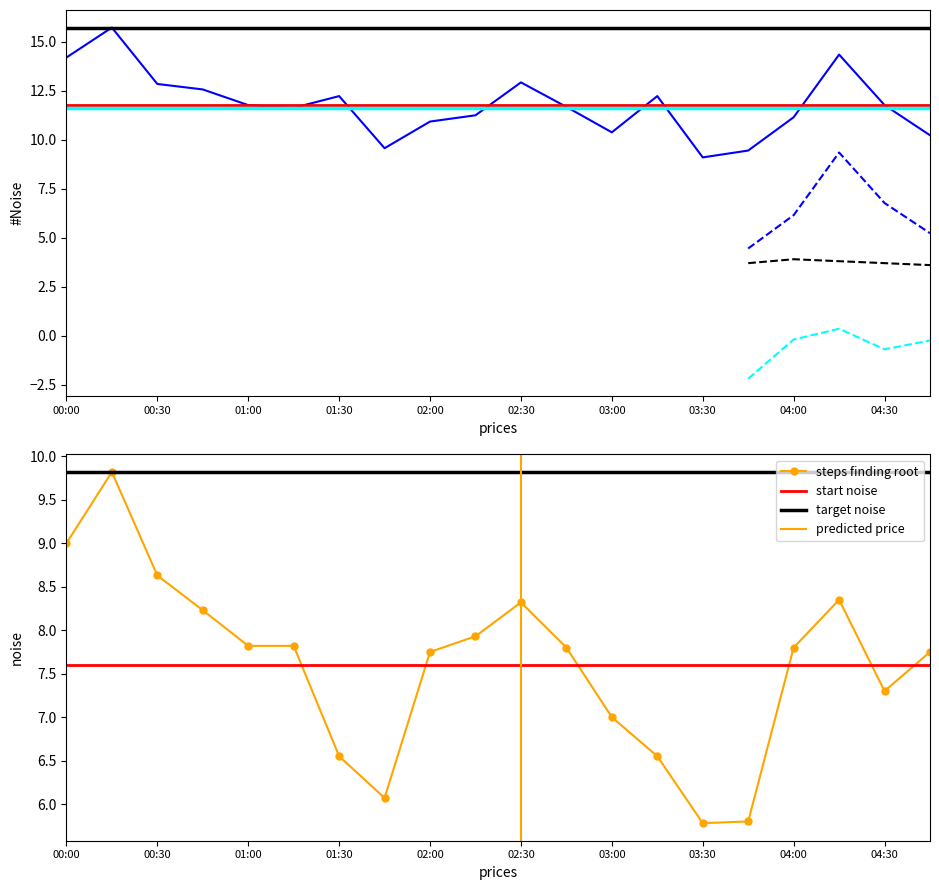

True or false: SDS_P2 has a value of 7.3 at 04:30.

True